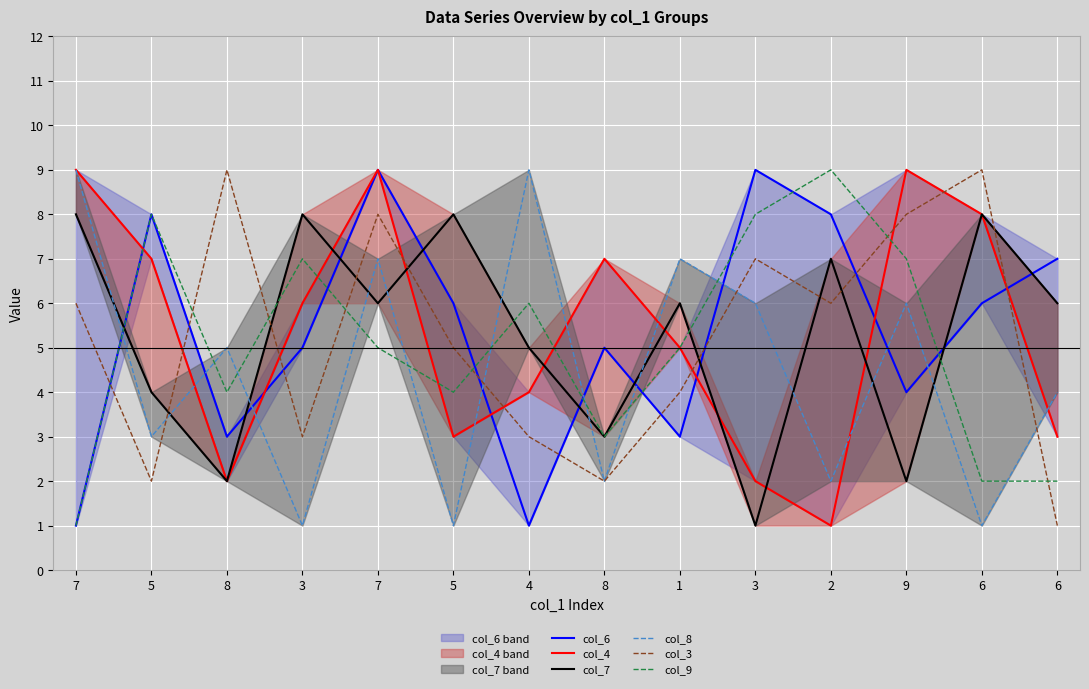

Which series has the largest range (max minus min)?

col_6